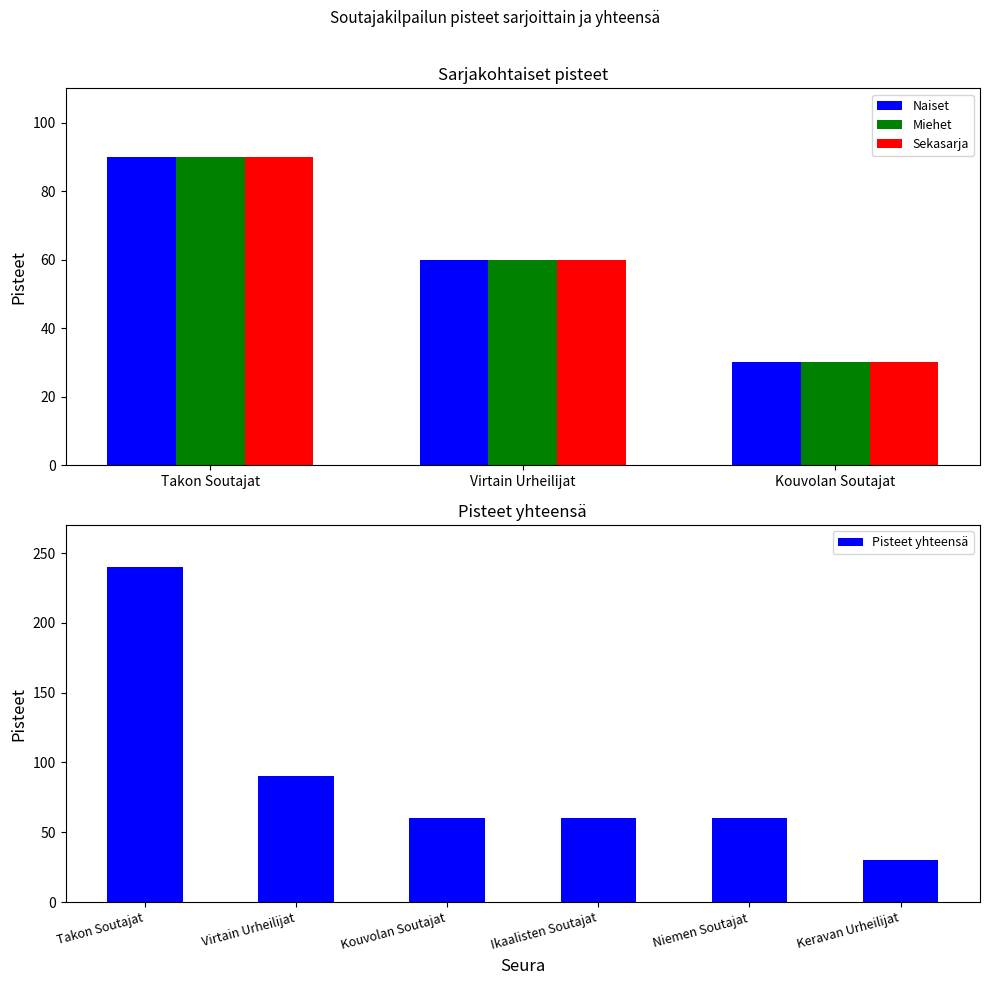

Which series has the largest total across all categories?

Naiset